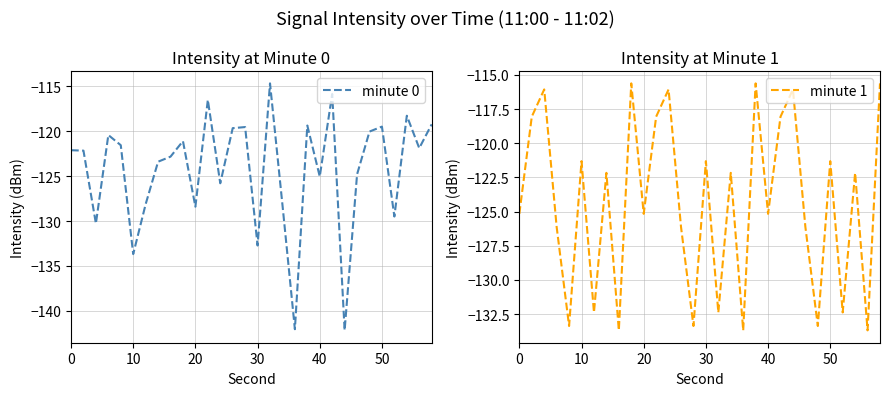

Which series has the largest total across all categories?

minute 0